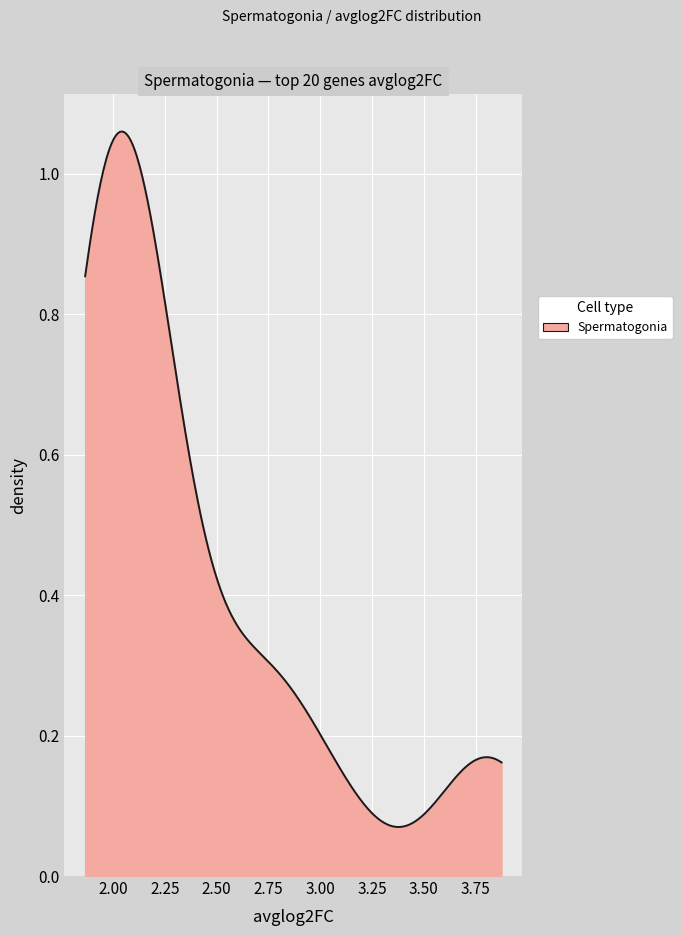

How many lines are shown in the chart?

1